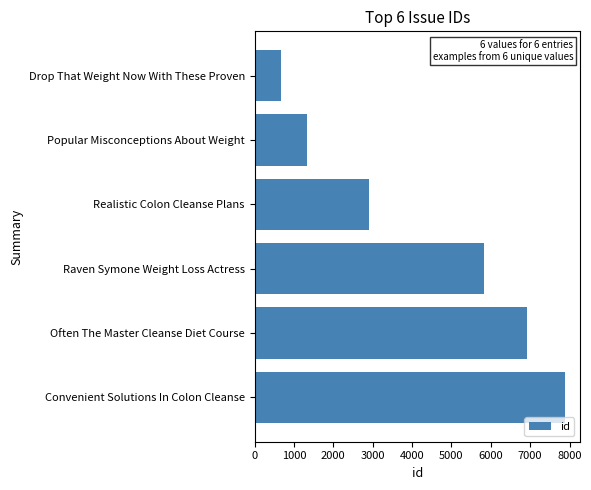

Reading bottom to top, extract all data points from this chart.

7871	6916	5830	2898	1331	662